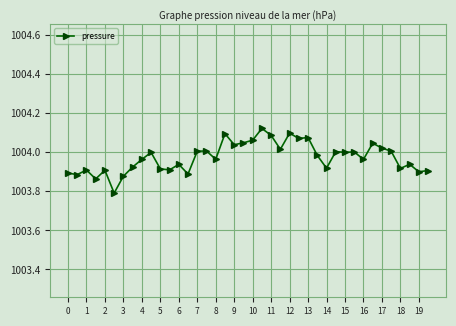

What is the difference between the maximum and second lowest values?

0.3